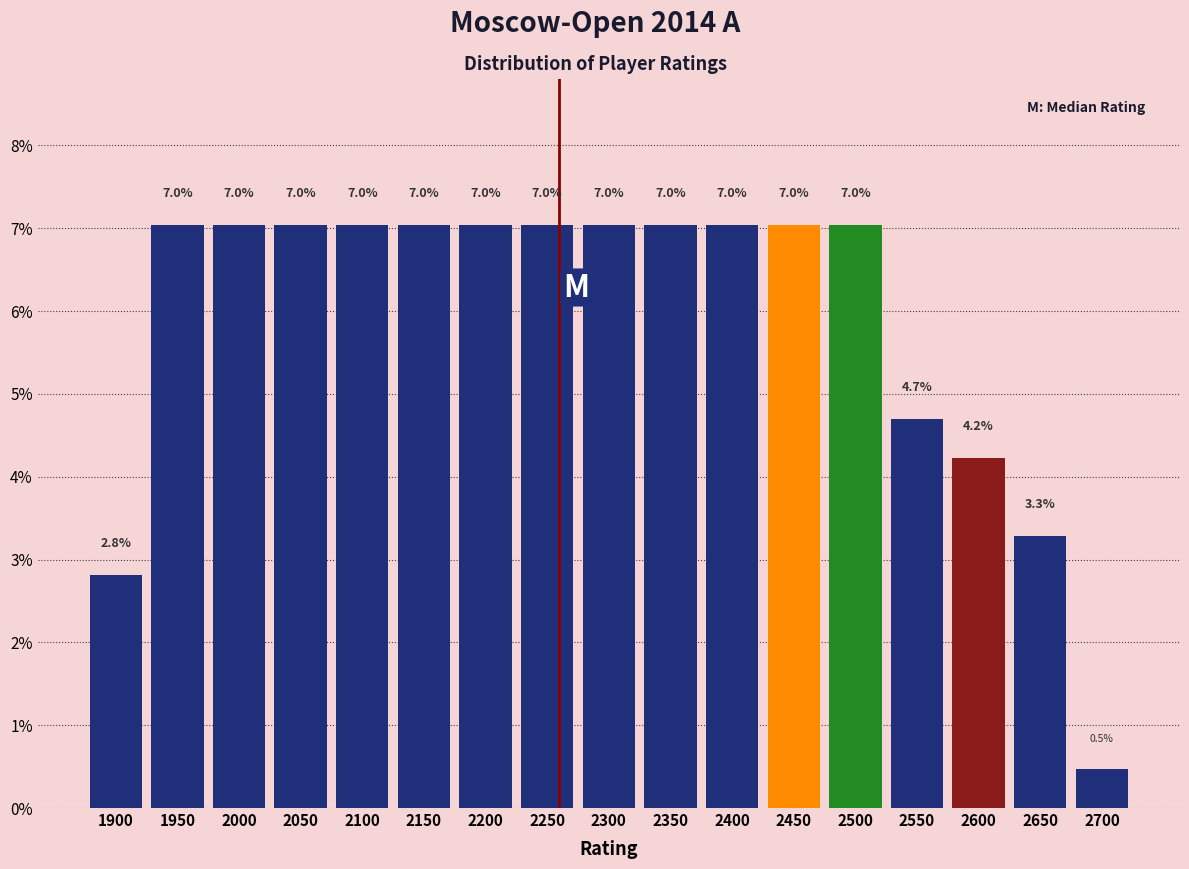

Reading left to right, extract all data points from this chart.

1900=2.8	1950=7.0	2000=7.0	2050=7.0	2100=7.0	2150=7.0	2200=7.0	2250=7.0	2300=7.0	2350=7.0	2400=7.0	2450=7.0	2500=7.0	2550=4.7	2600=4.2	2650=3.3	2700=0.5